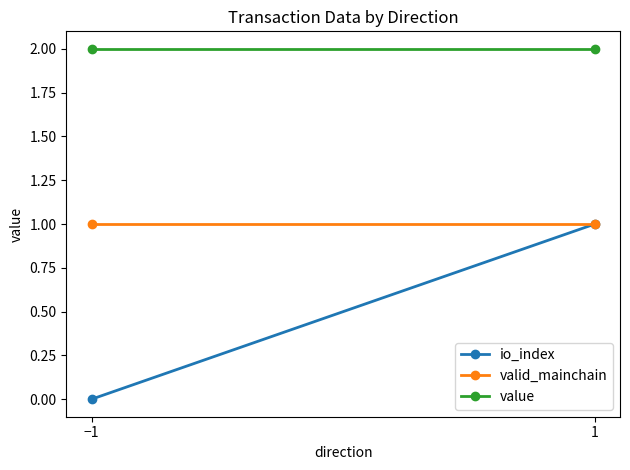

Rank the series by their maximum value, from highest to lowest.

value, io_index, valid_mainchain